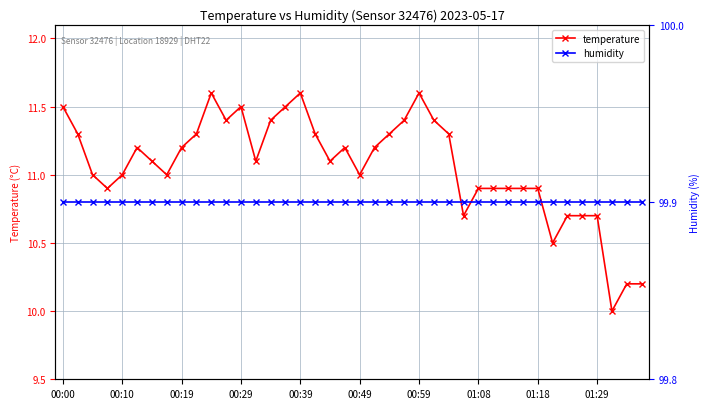

What value does the temperature series have at 00:49?

11.0